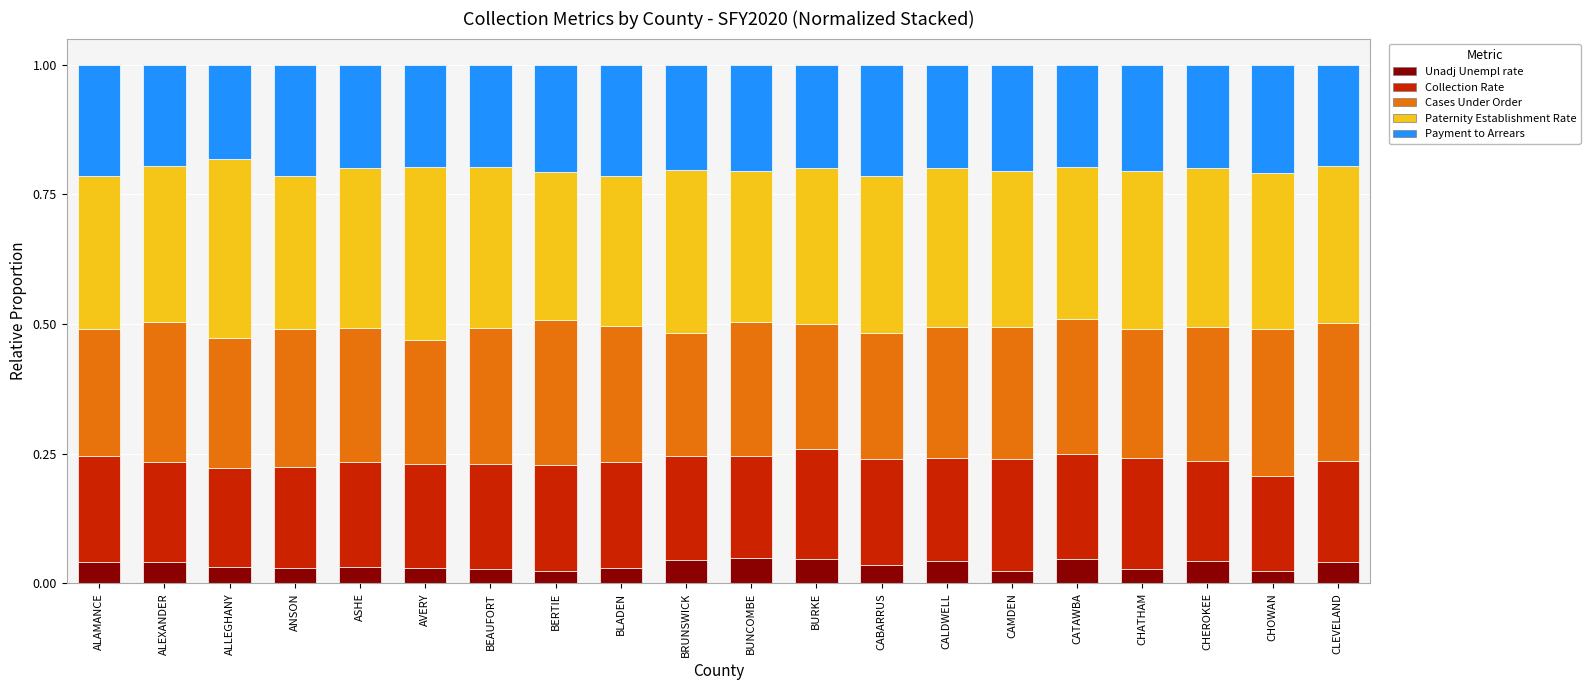

What is the sum of all Unadj Unempl rate values?

0.7